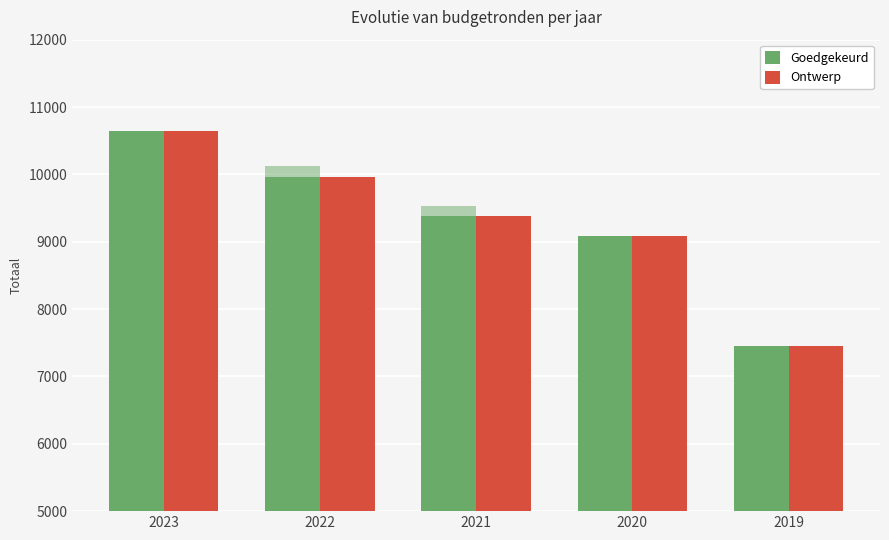

Between 2023 and 2021, which series saw the biggest shift?

Goedgekeurd